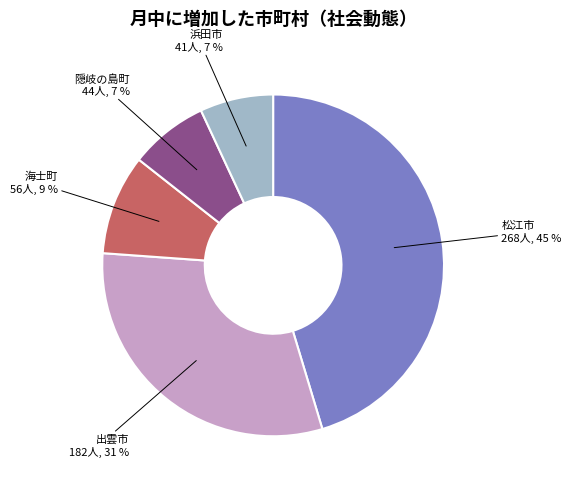

Which slice is the largest?

松江市